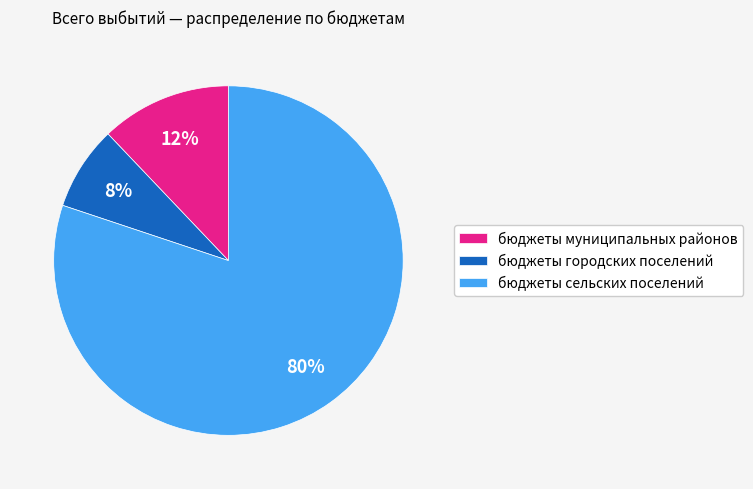

The бюджеты городских поселений slice represents 18% of the pie. True or false?

False